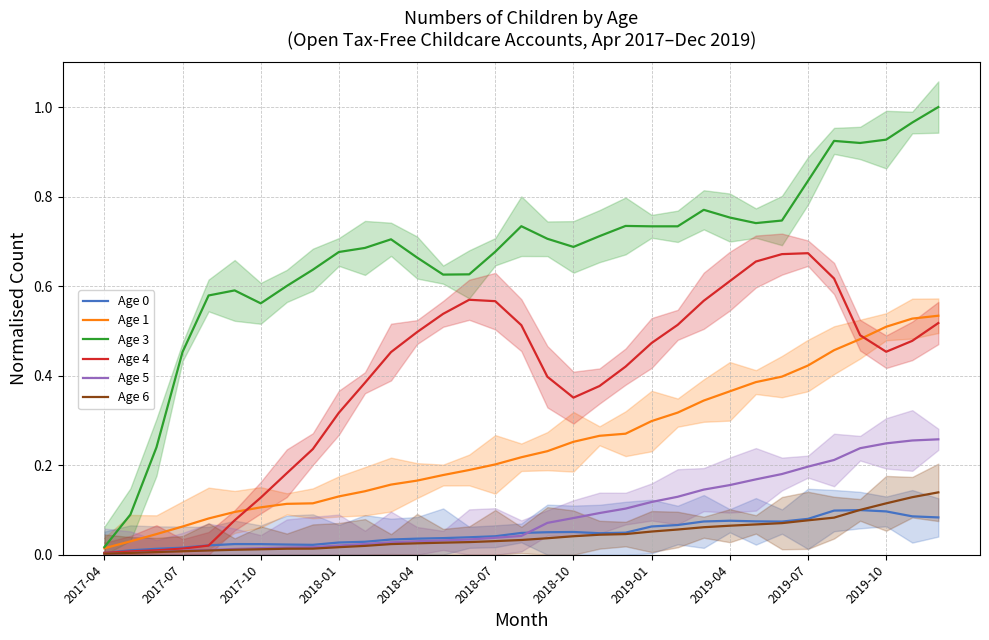

What is the maximum value shown in the chart?

1.0